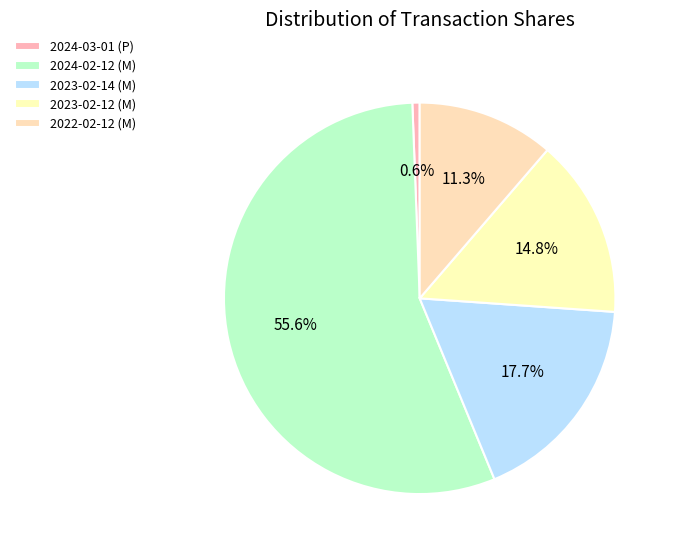

What is the total percentage of 2023-02-12 (M) and 2024-02-12 (M)?

70.4%